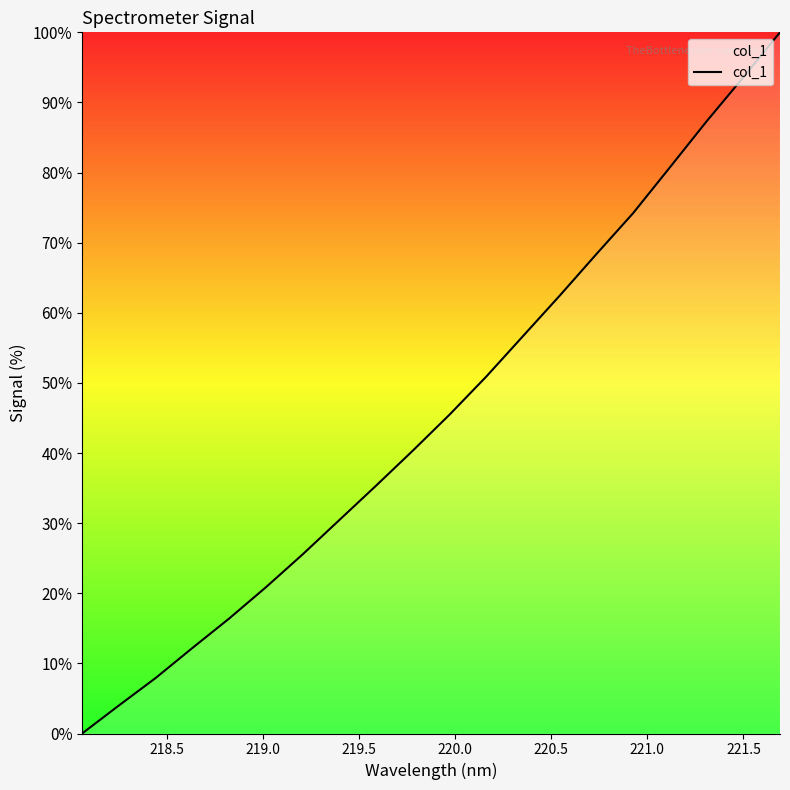

What is the greatest value displayed?

100.0